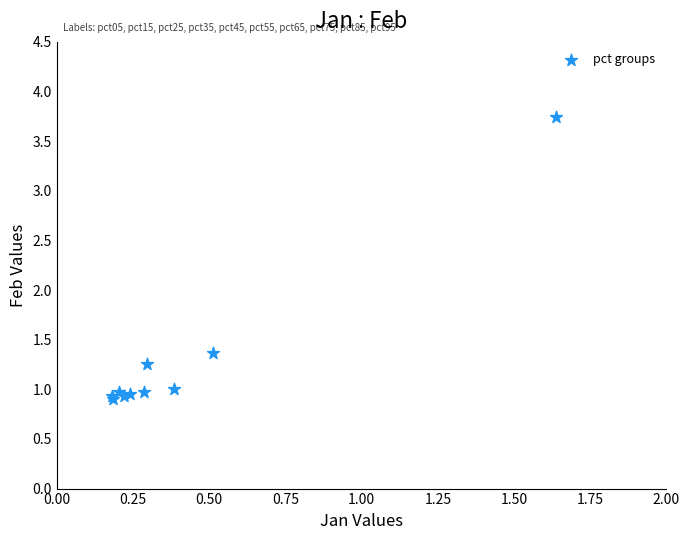

What Y value in the scatter plot is closest to 2?

1.4